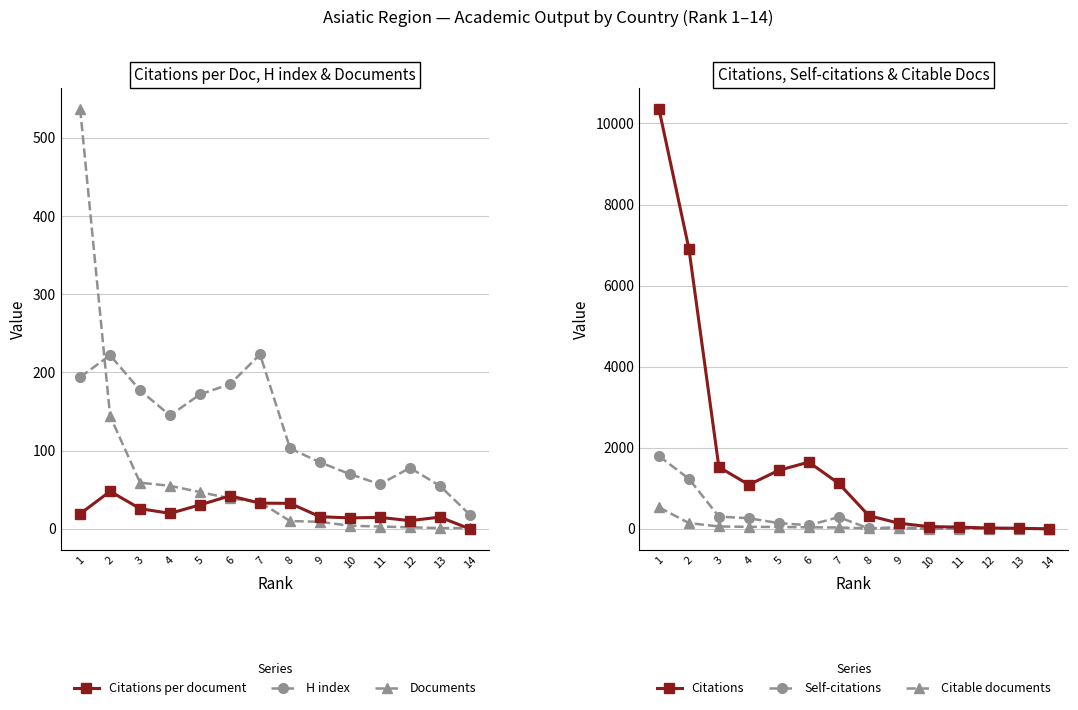

Which label corresponds to the largest value in the chart?

1